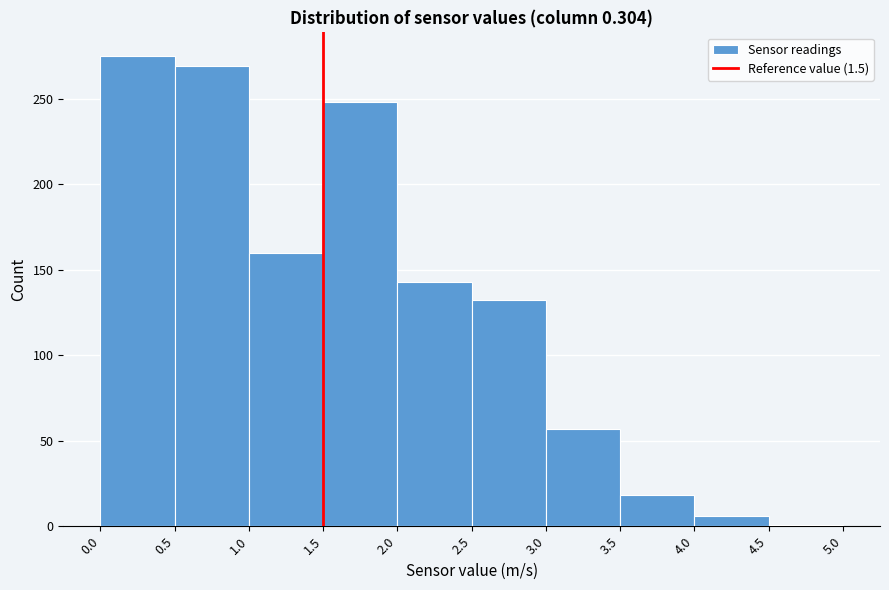

Reading left to right, list every bar in this chart as the range it spans on the x-axis followed by its height. The values are not printed on the chart, so give them approximately, as read against the axis.

0.0 to 0.5: 275
0.5 to 1.0: 270
1.0 to 1.5: 160
1.5 to 2.0: 250
2.0 to 2.5: 145
2.5 to 3.0: 130
3.0 to 3.5: 55
3.5 to 4.0: 20
4.0 to 4.5: 5
4.5 to 5.0: under 5